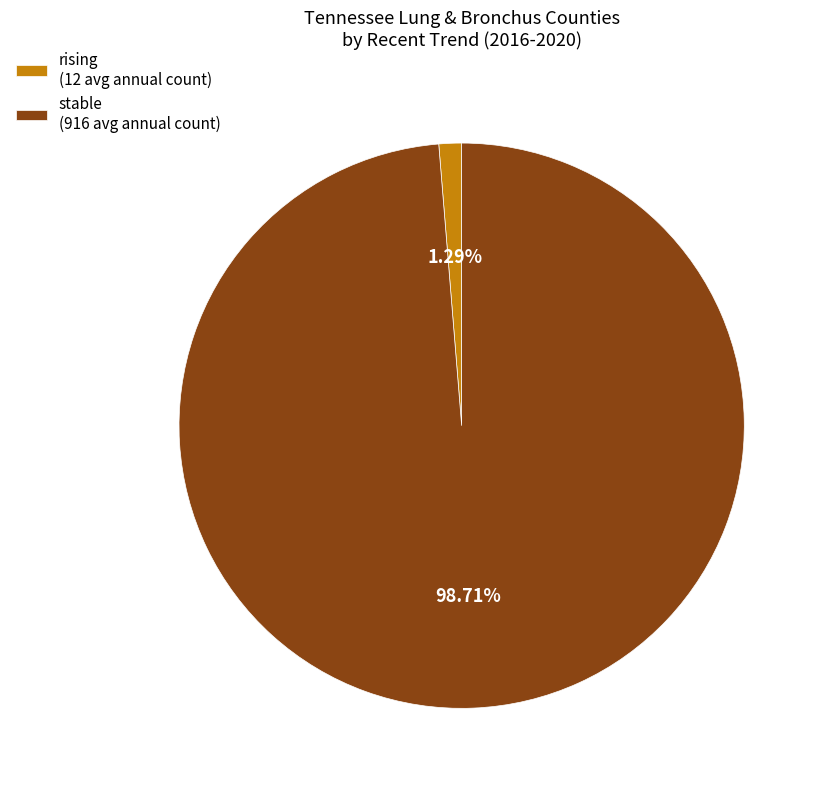

What is the majority slice?

stable (916 avg annual count)